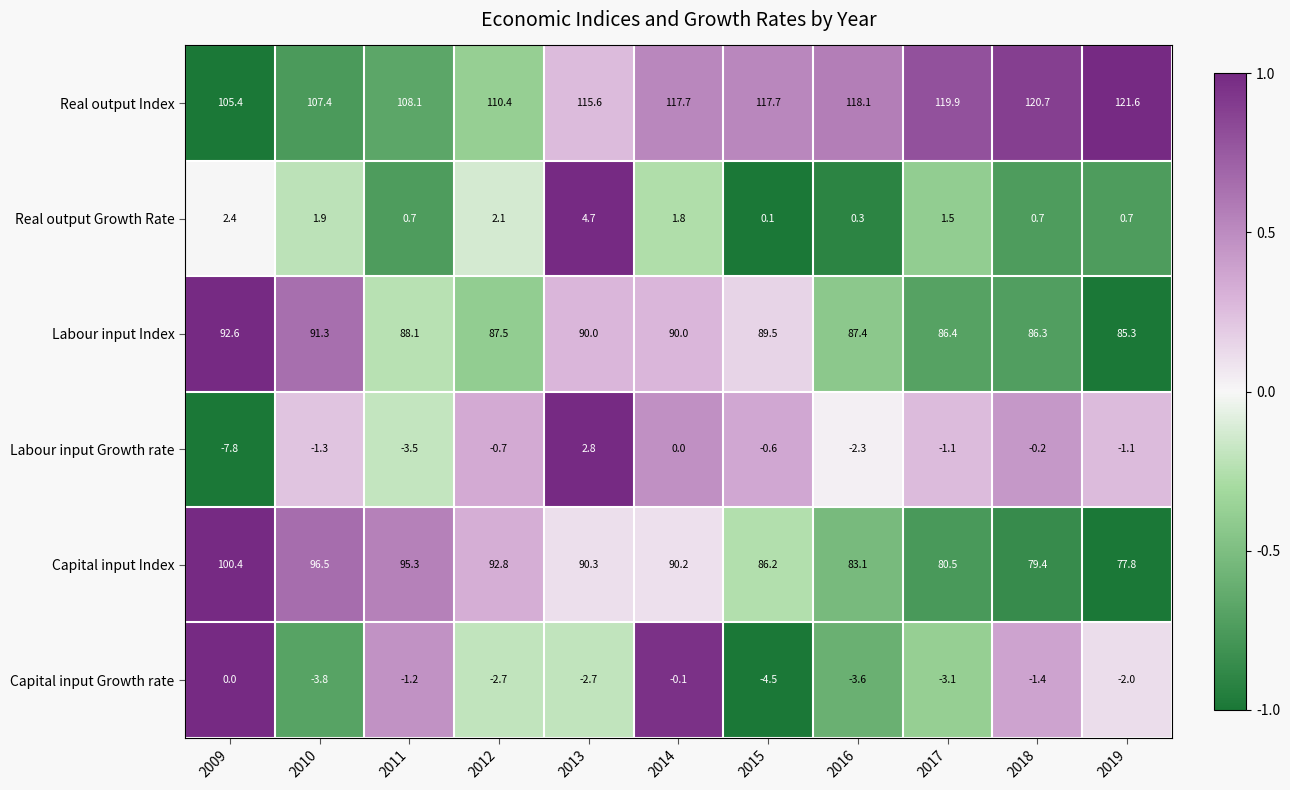

Is it true that Capital input Growth rate equals -0.3 at 2018?

False